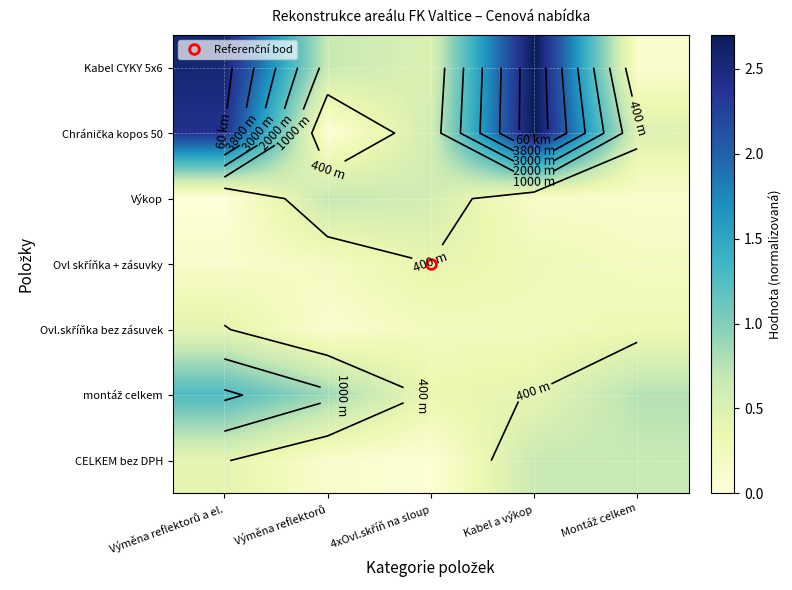

What is the total value across all series at Výměna reflektorů?

2.6